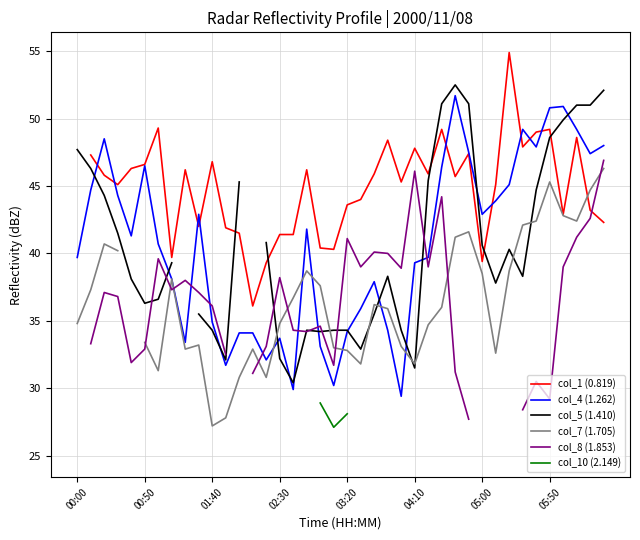

The col_5 (1.410) series shows 40.3 at 32. True or false?

True